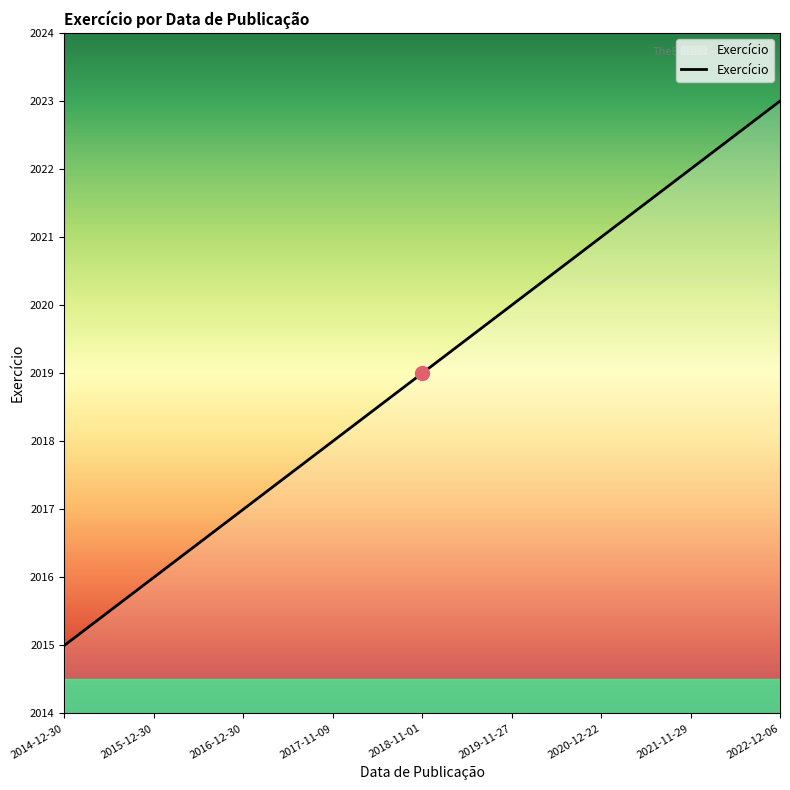

What position from the right is 2016-12-30?

7